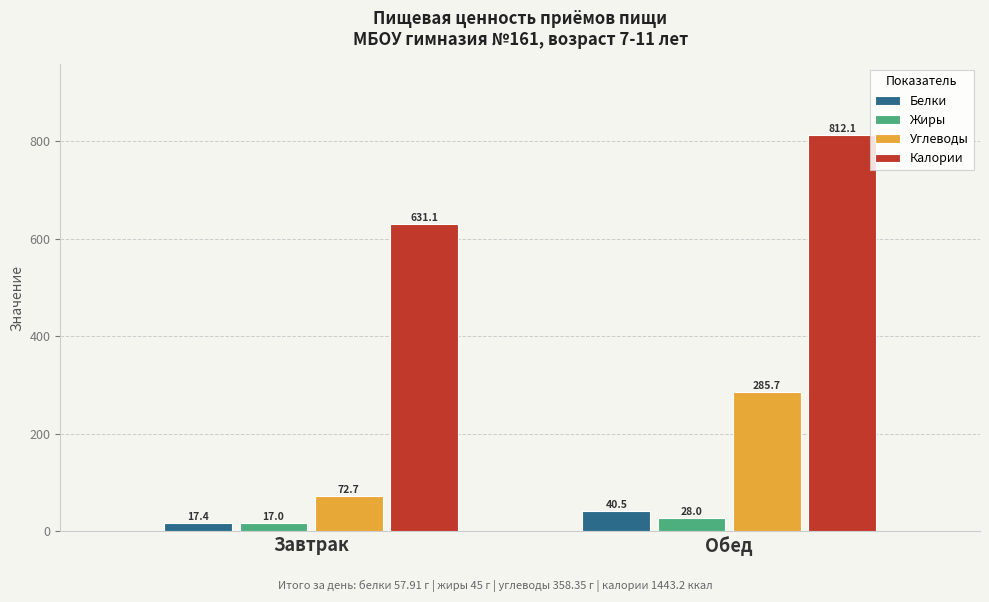

How many bars are there in total?

8